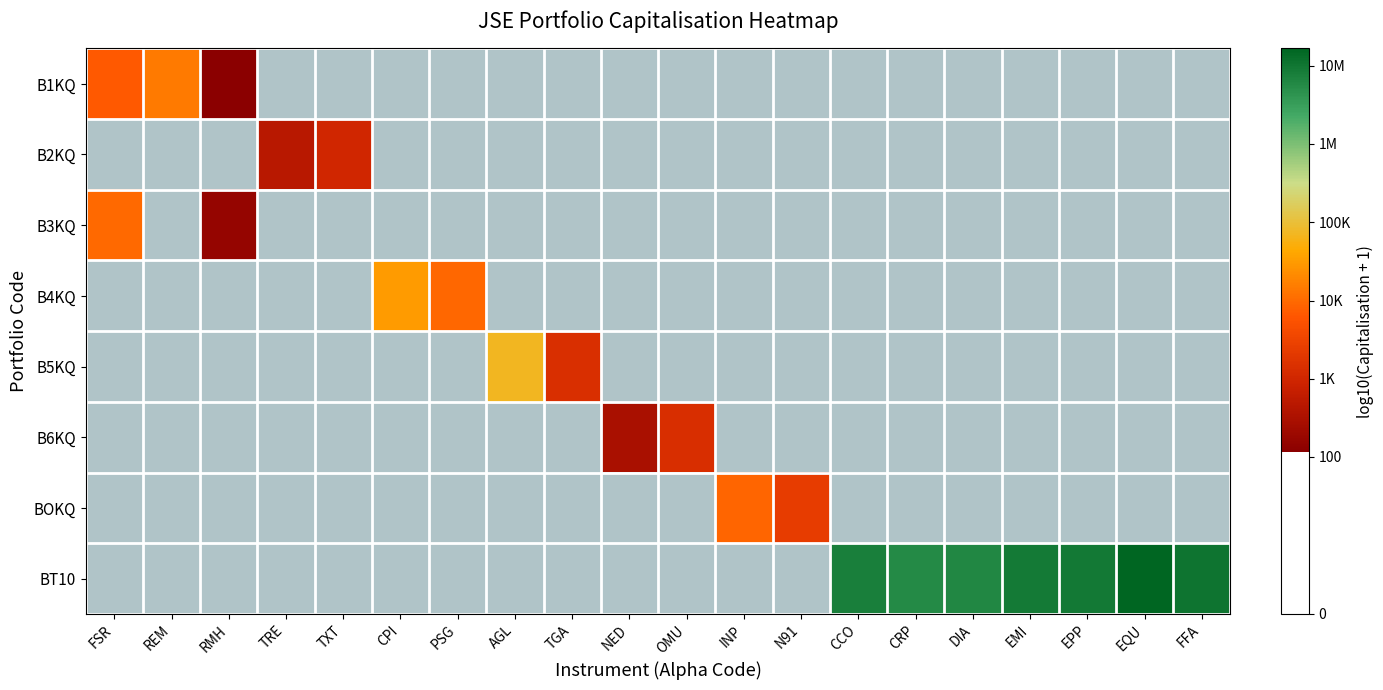

Which has a higher value, TGA or N91?

N91